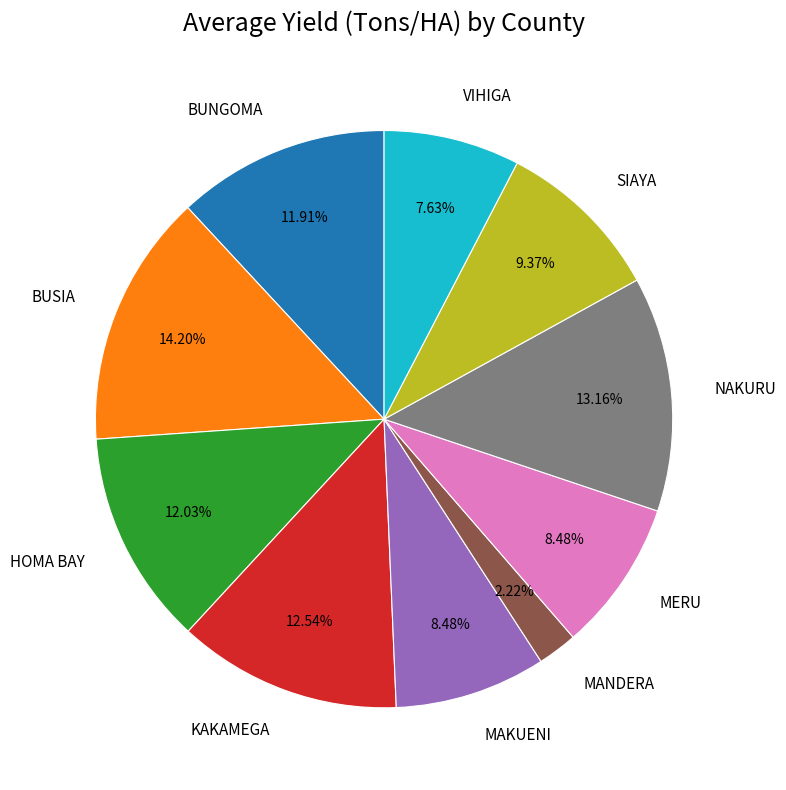

Combined, do BUNGOMA and VIHIGA account for over 50%?

No